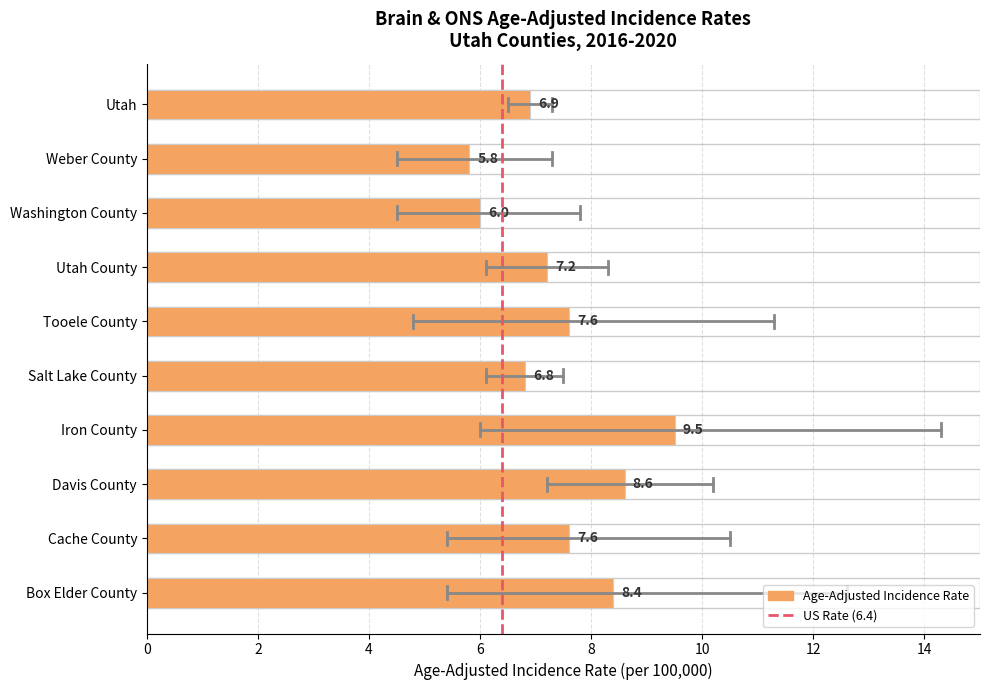

How many distinct data groups are displayed?

1